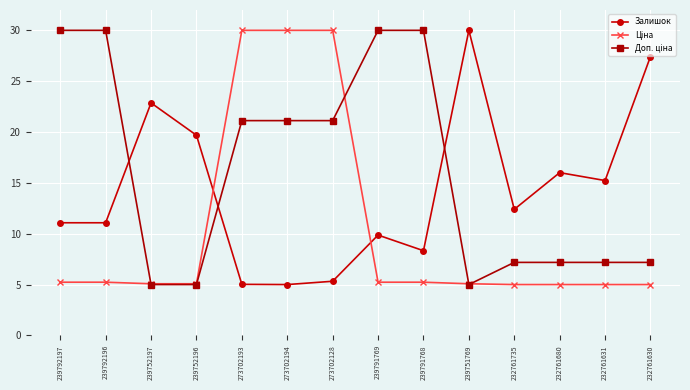

What is the total value across all series at 239791768?

43.6